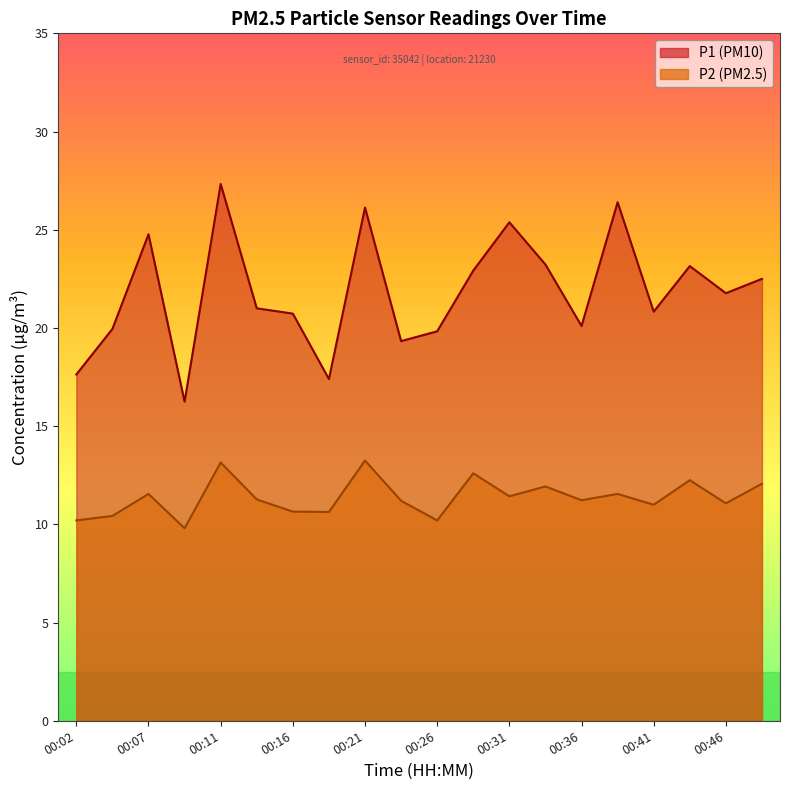

What is the value of the P2 point at the 10th from the left?

11.2